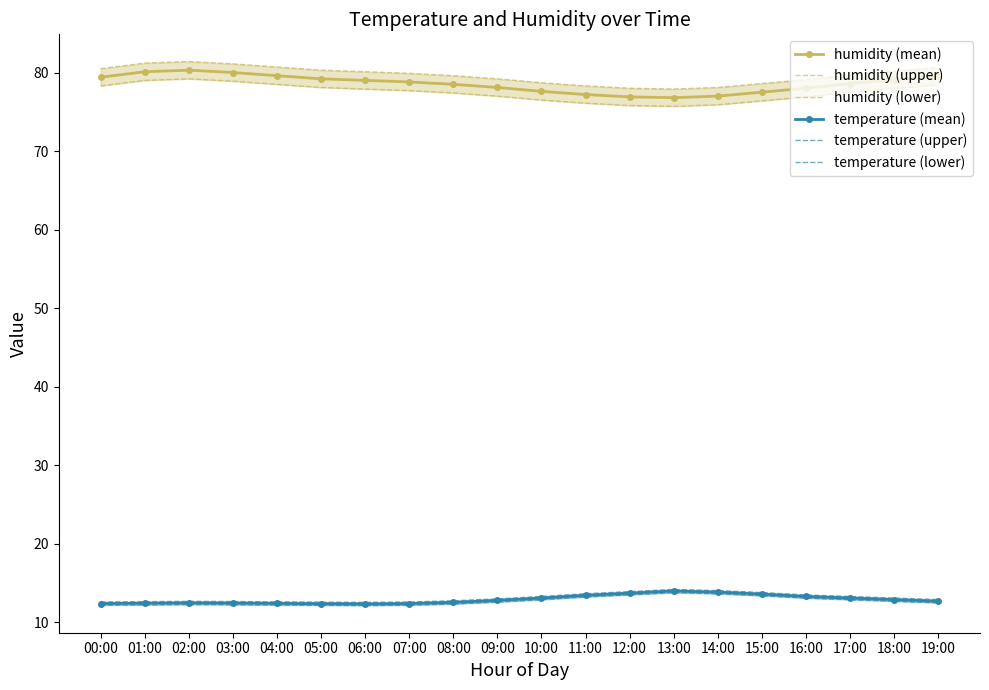

Is the value of humidity (mean) at 10:00 greater than the value of humidity (lower) at 05:00?

No